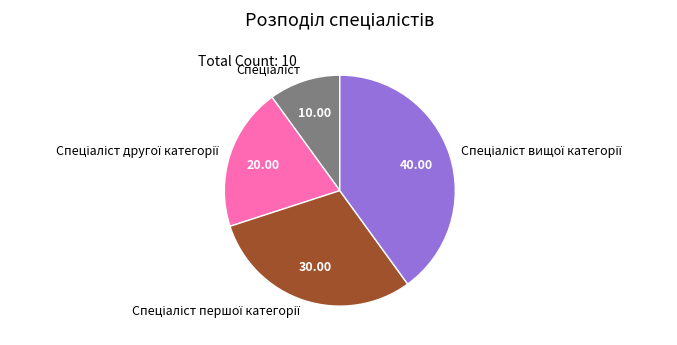

Is there any slice that represents more than half of the pie?

No